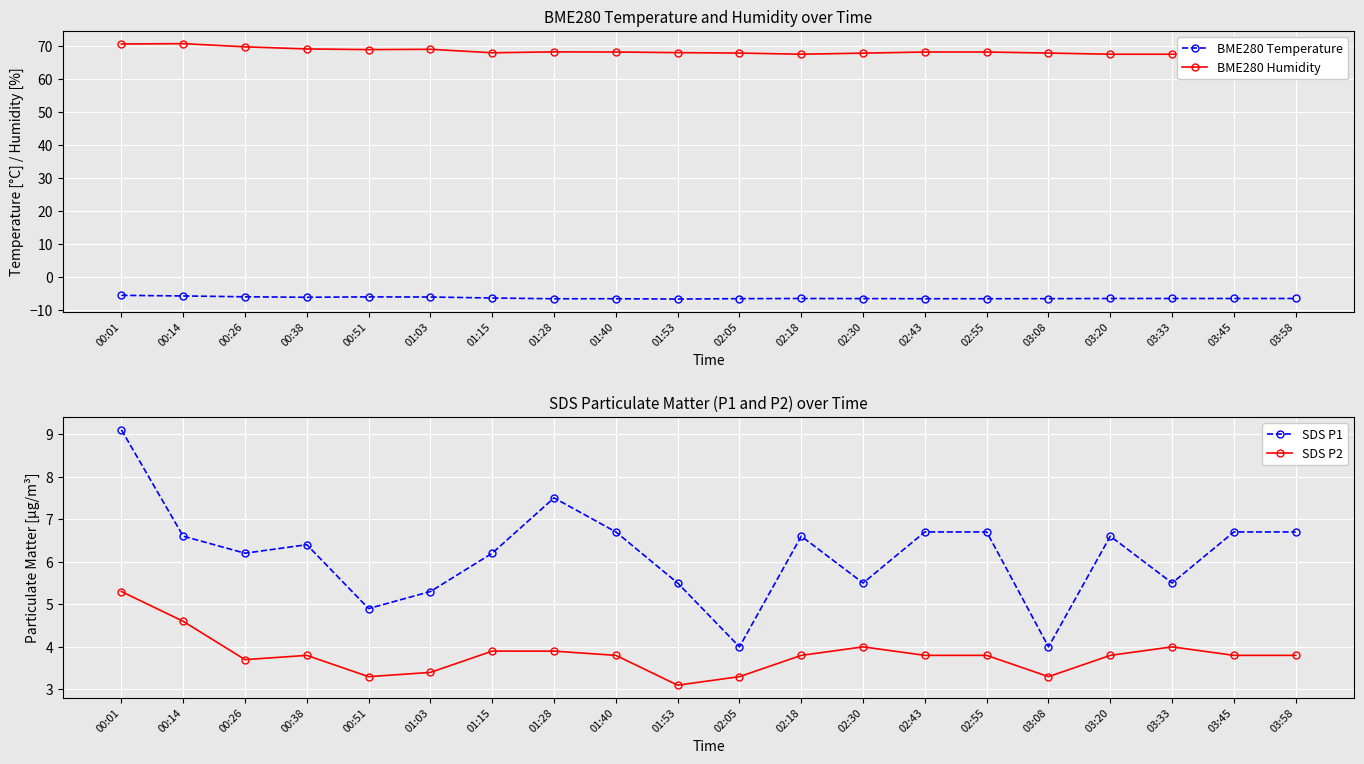

What is the spread (max minus min) of values at 01:40?

74.8